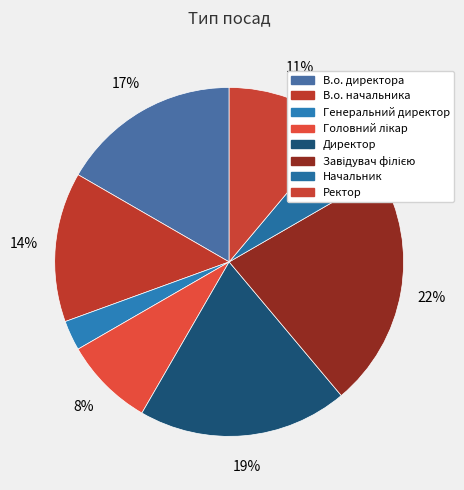

How many slices are in this pie chart?

8